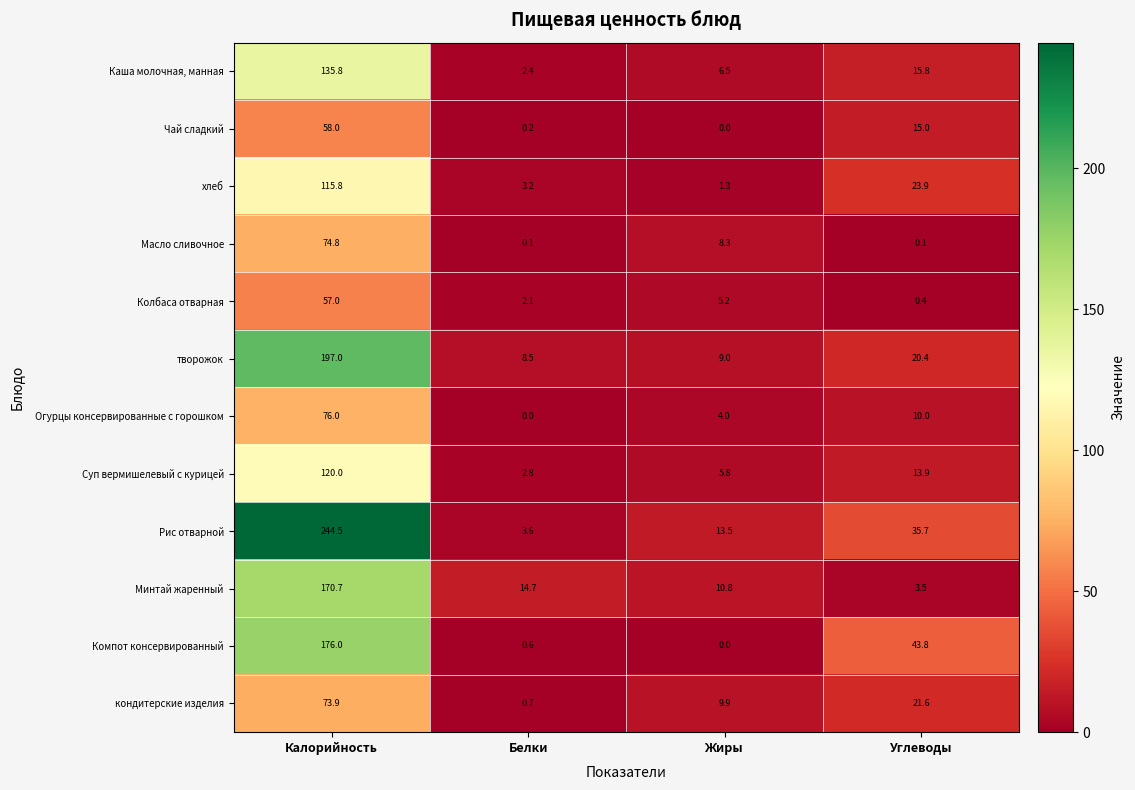

Is it true that Огурцы консервированные с горошком equals 2.7 at Жиры?

False